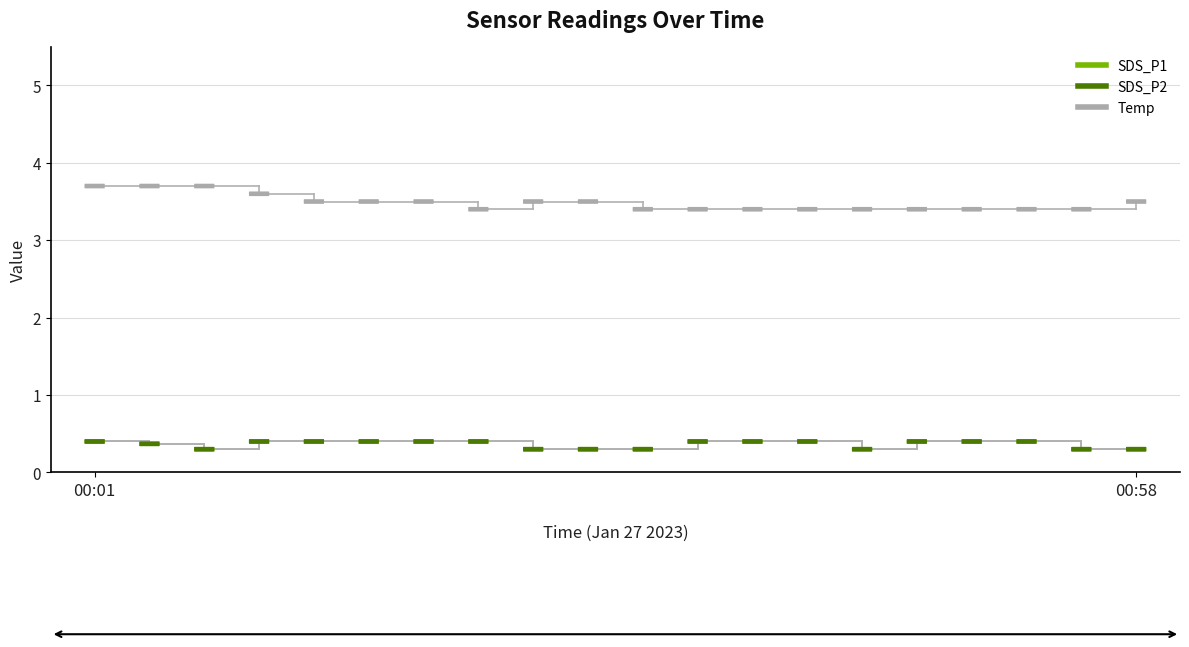

What is the value of the SDS_P1 point at the 12th from the left?

0.4